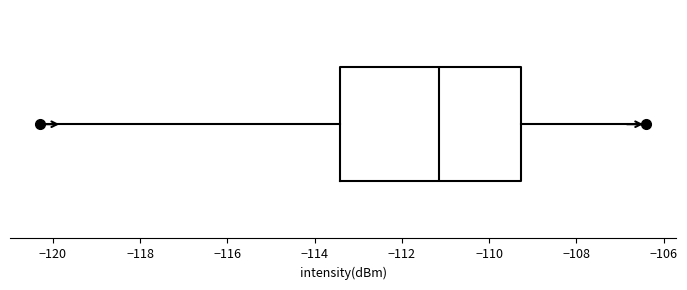

Where is the right edge of the box on the x-axis? The values are not printed on the chart, so give them approximately, as read against the axis.

-109.2